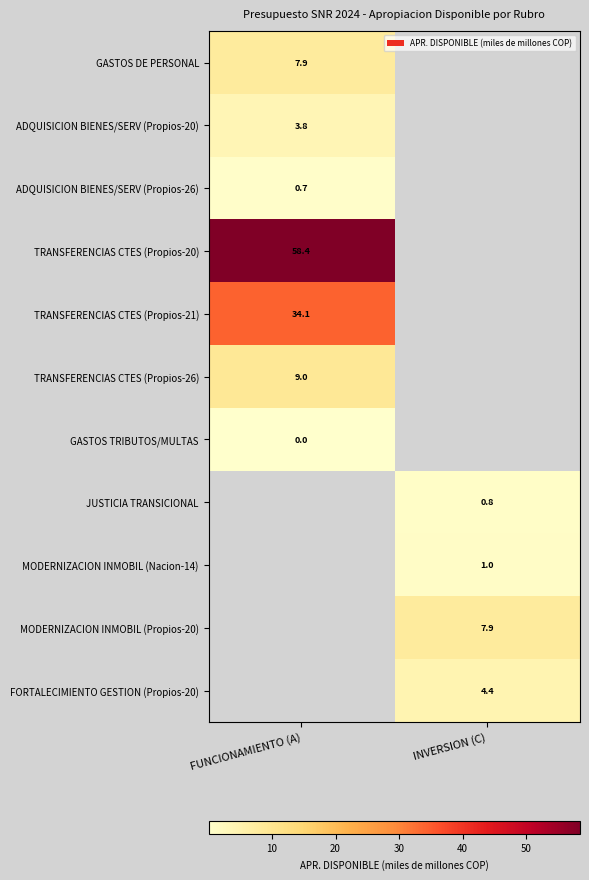

Is it true that TRANSFERENCIAS CTES (Propios-26) equals 15.9 at FUNCIONAMIENTO (A)?

False